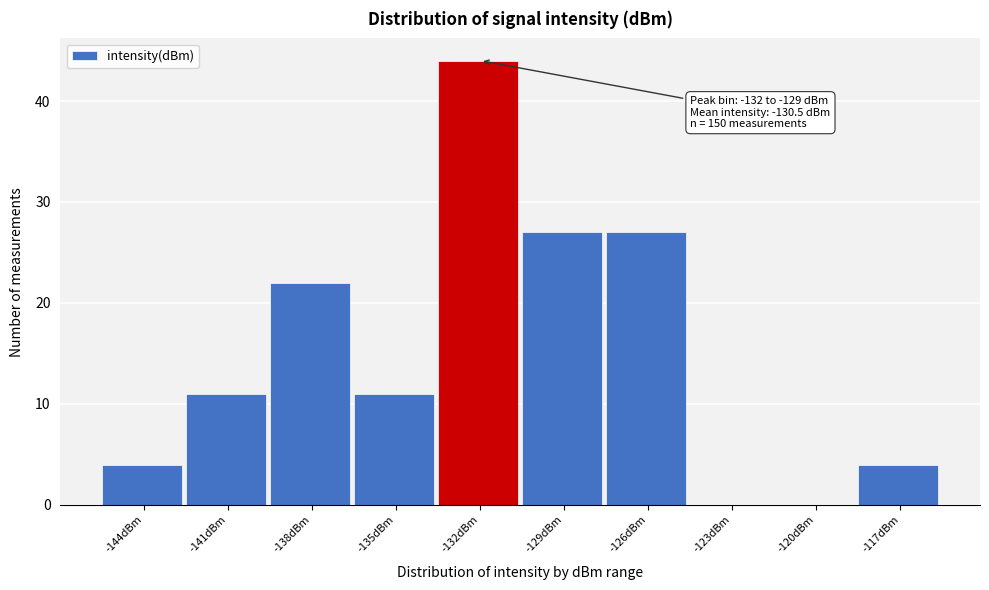

Reading left to right, extract all data points from this chart.

-144dBm=4	-141dBm=11	-138dBm=22	-135dBm=11	-132dBm=44	-129dBm=27	-126dBm=27	-123dBm=0	-120dBm=0	-117dBm=4